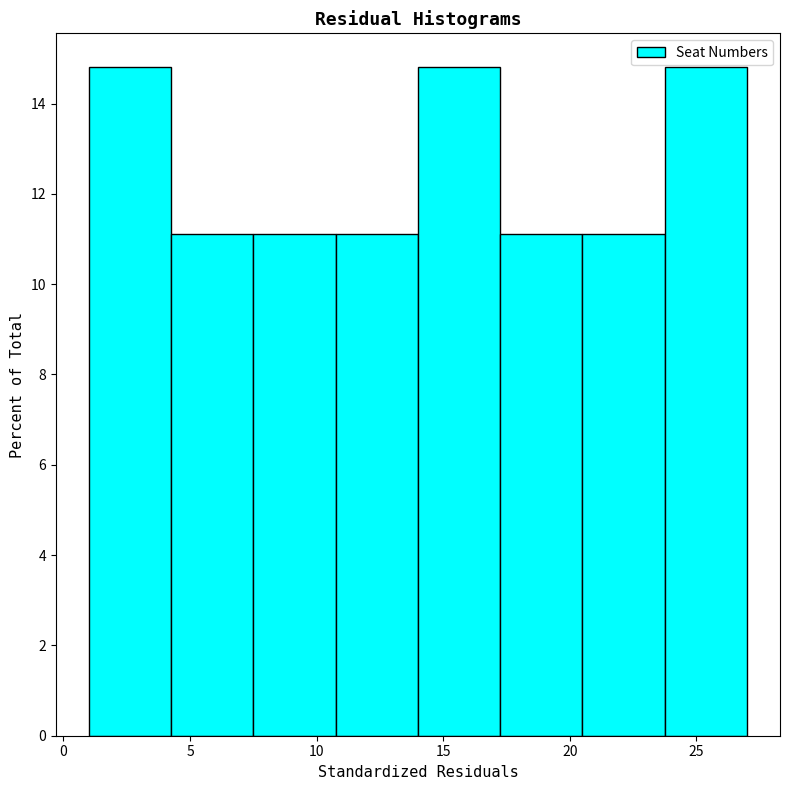

How tall is the bar that spans 14.00 to 17.25 on the x-axis? Neither the bar edges nor the heights are printed on the chart, so give them approximately, as read against the axes.

14.8